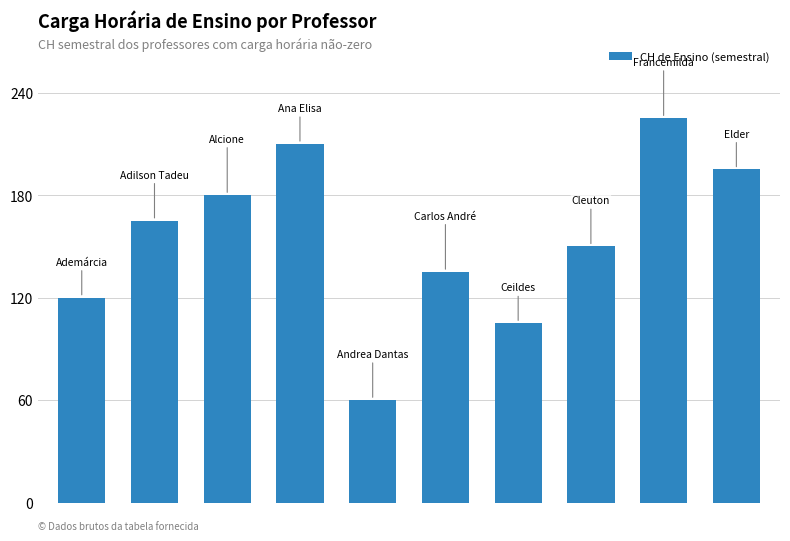

What is the greatest value displayed?

225